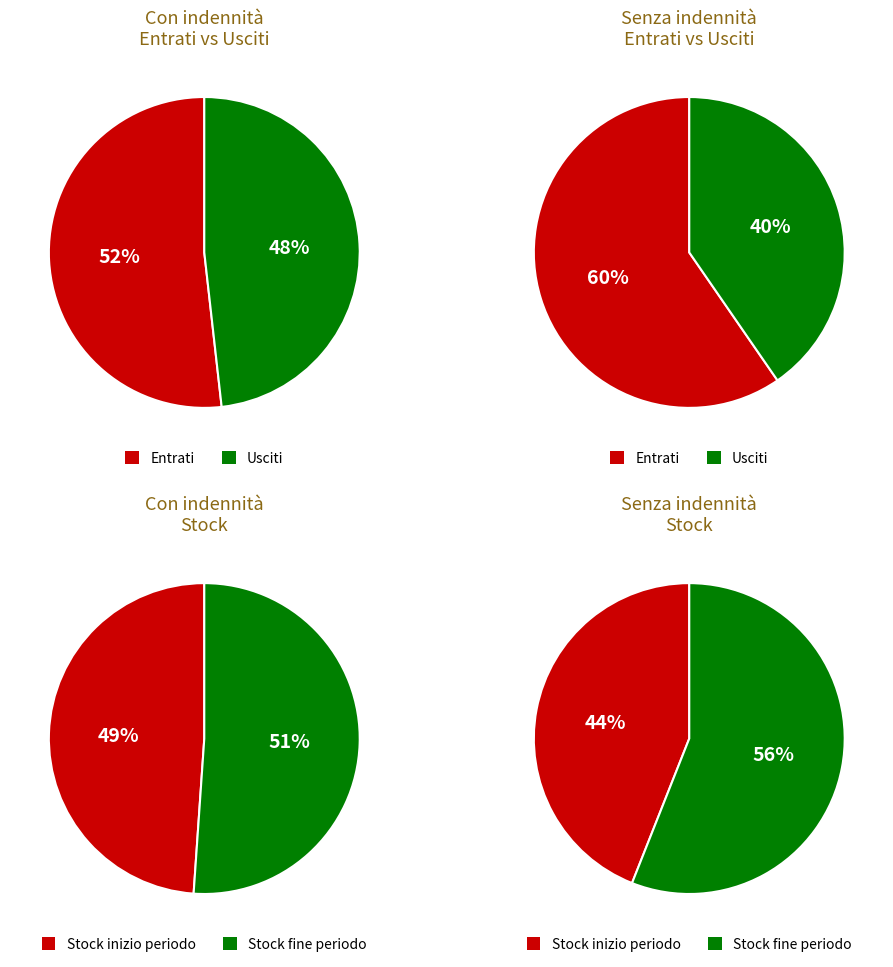

Do 3 and 2 together represent more than half of the pie?

No